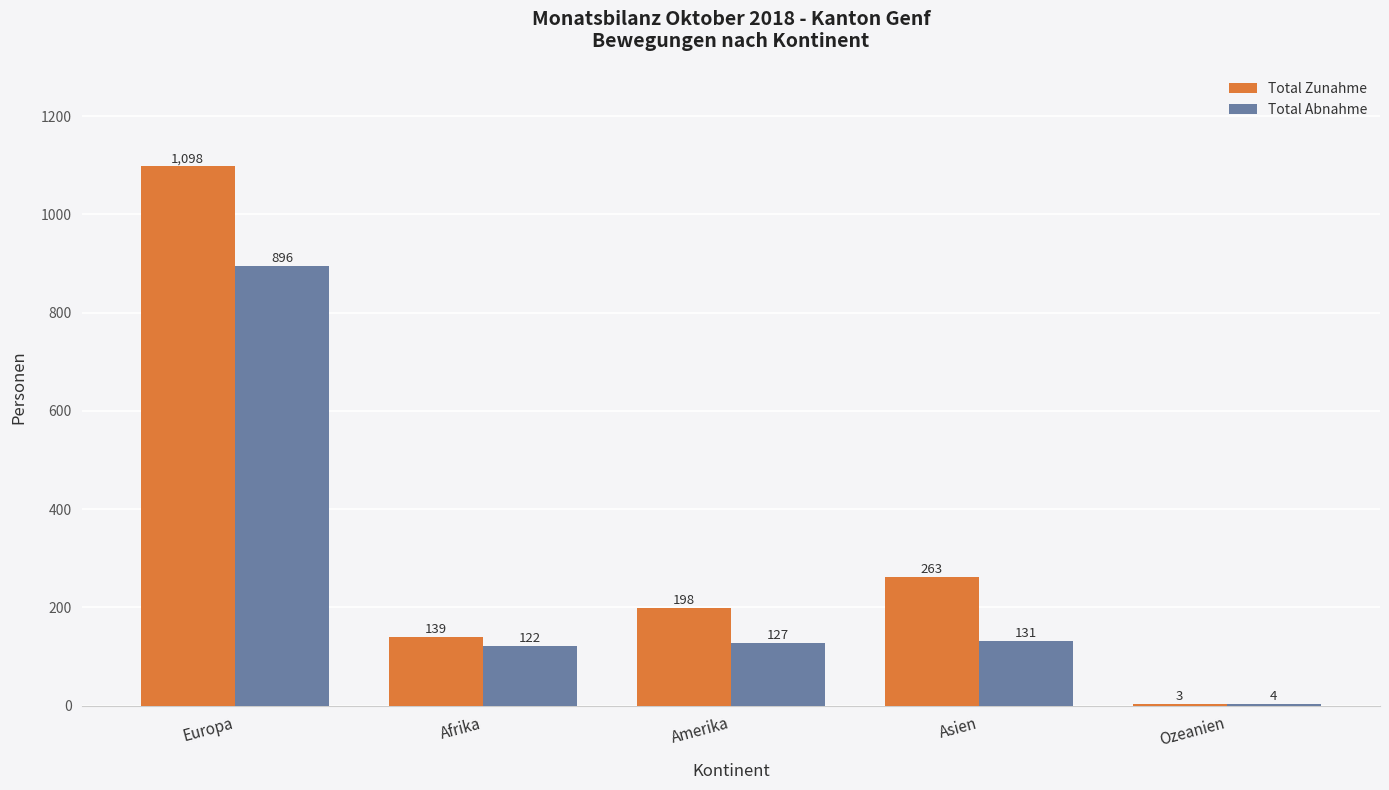

Where is Total Zunahme nearest to the value 550?

Asien